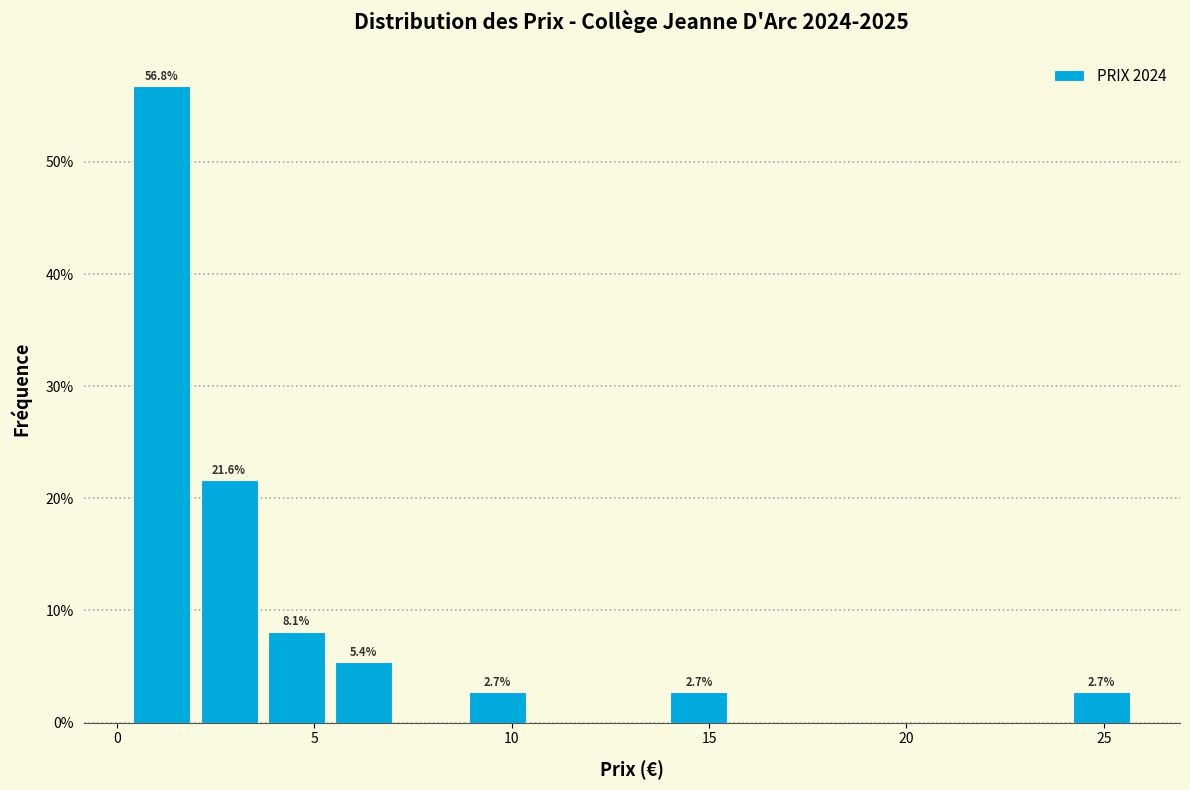

Read against the x-axis, roughly where is the centre of the tallest bar?

1.0